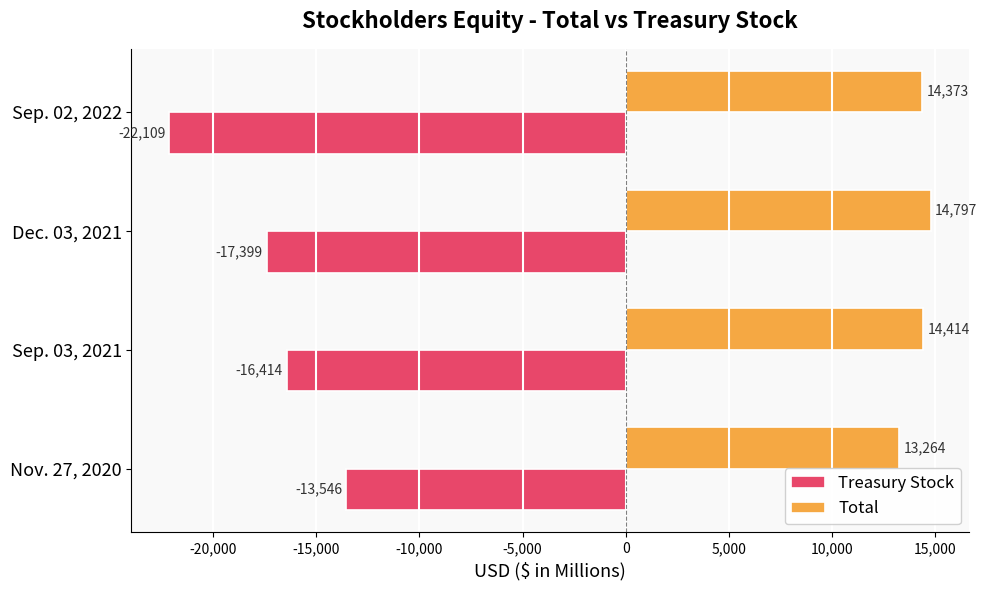

At which label does Total reach its peak?

Dec. 03, 2021